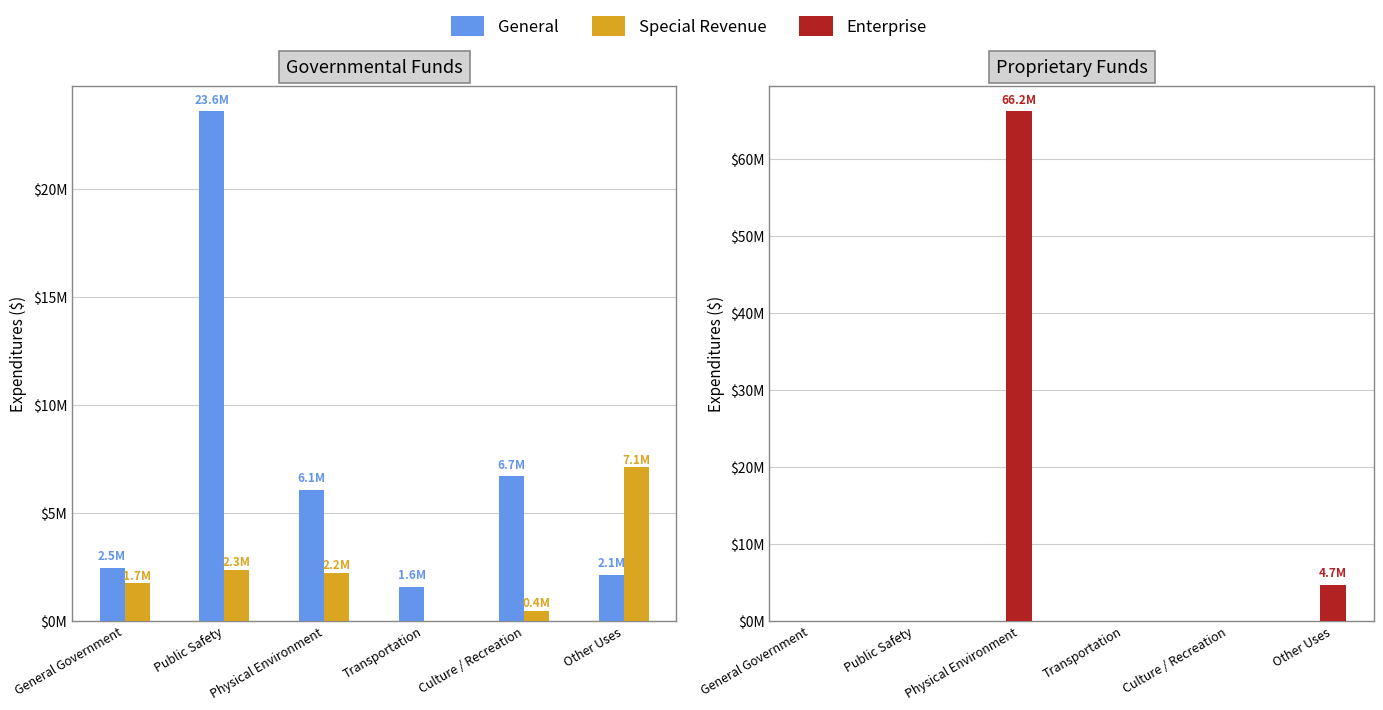

Which has a higher value, Public Safety or Physical Environment?

Public Safety